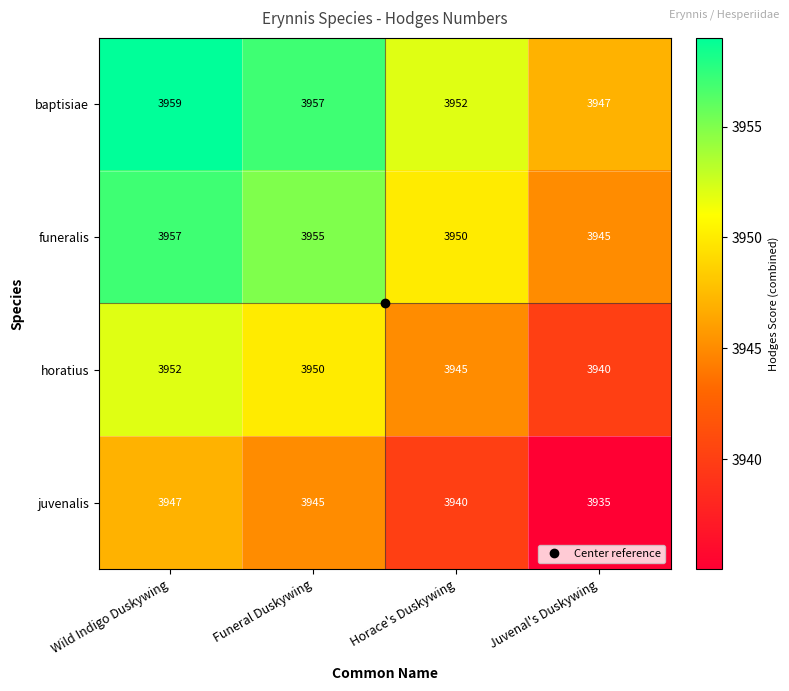

How many data points does each series have?

4